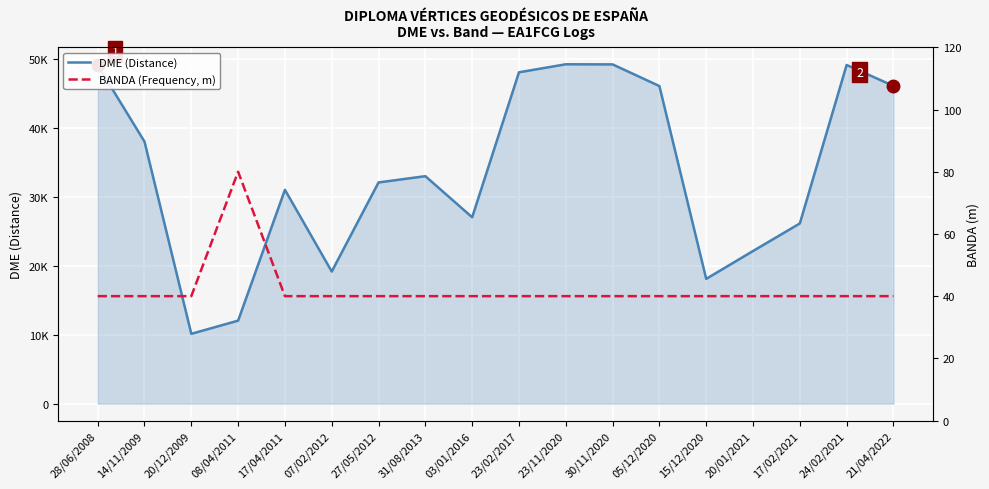

List the series in order of their peak value, lowest first.

BANDA (Frequency, m), DME (Distance)